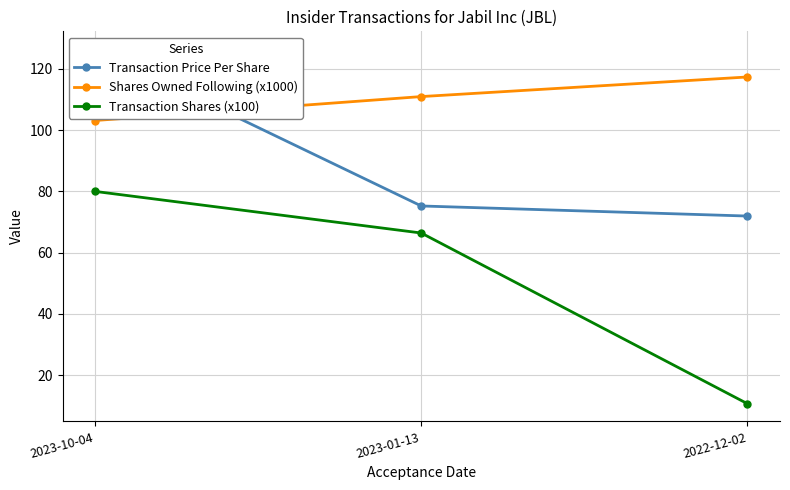

What are all the series names shown in the legend?

Transaction Price Per Share, Shares Owned Following (x1000), Transaction Shares (x100)